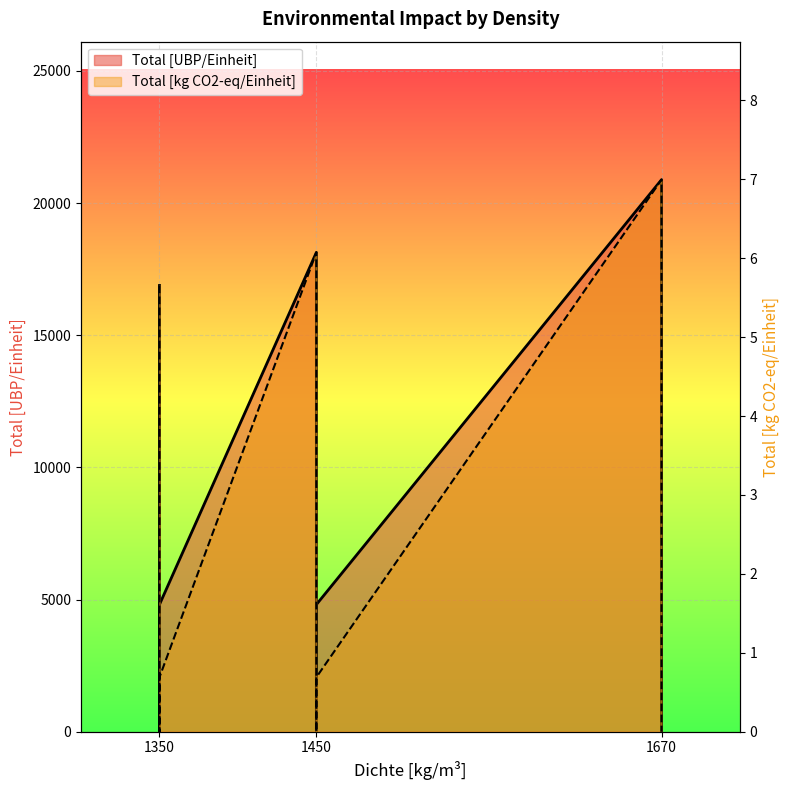

How many interior local peaks does the Total [UBP/Einheit] series have?

2